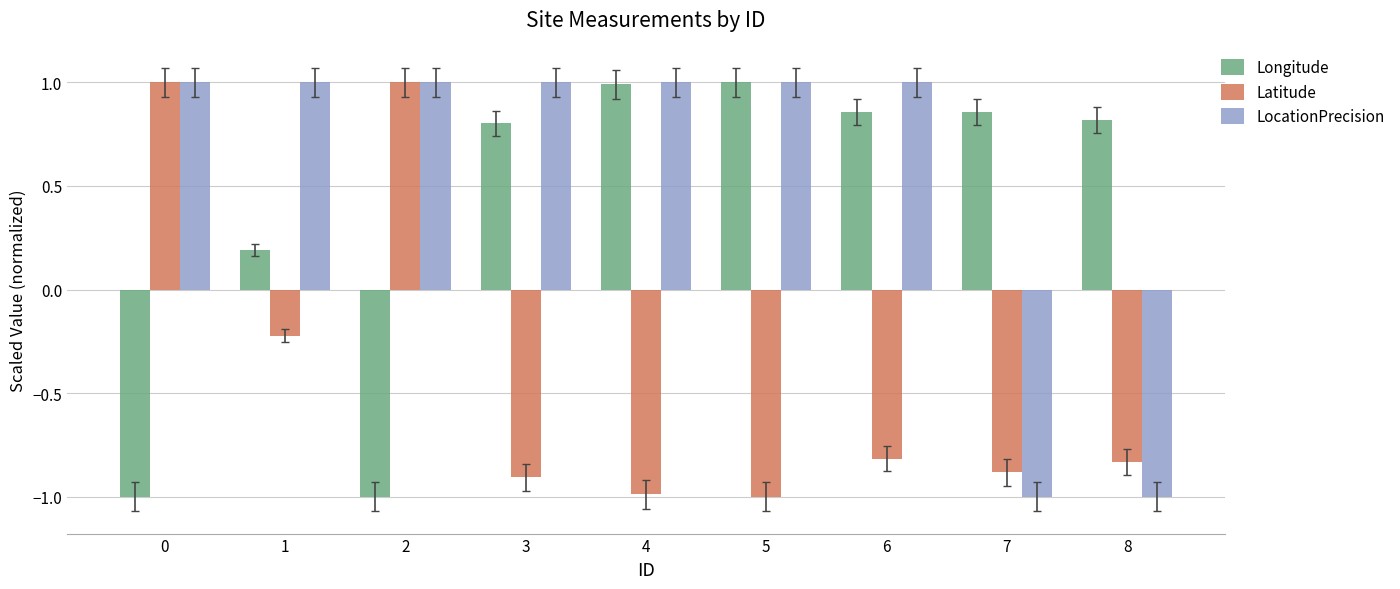

Is it true that LocationPrecision equals 0.4 at 2?

False